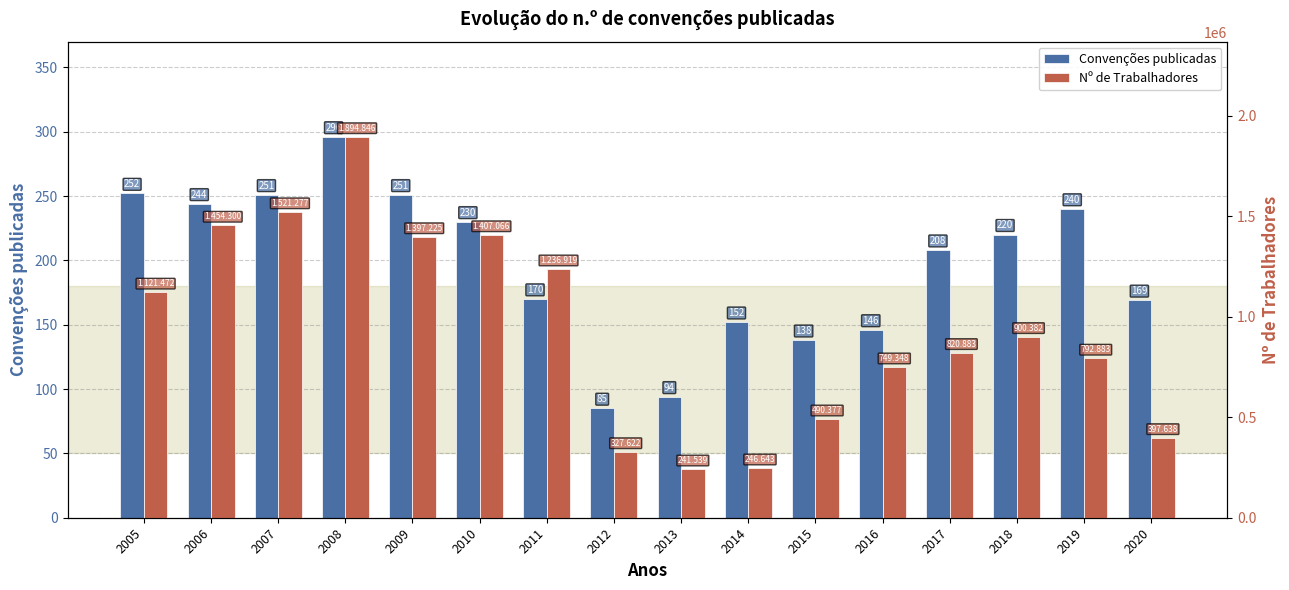

At 2020, list the series in order from largest to smallest.

Nº de Trabalhadores, Convenções publicadas